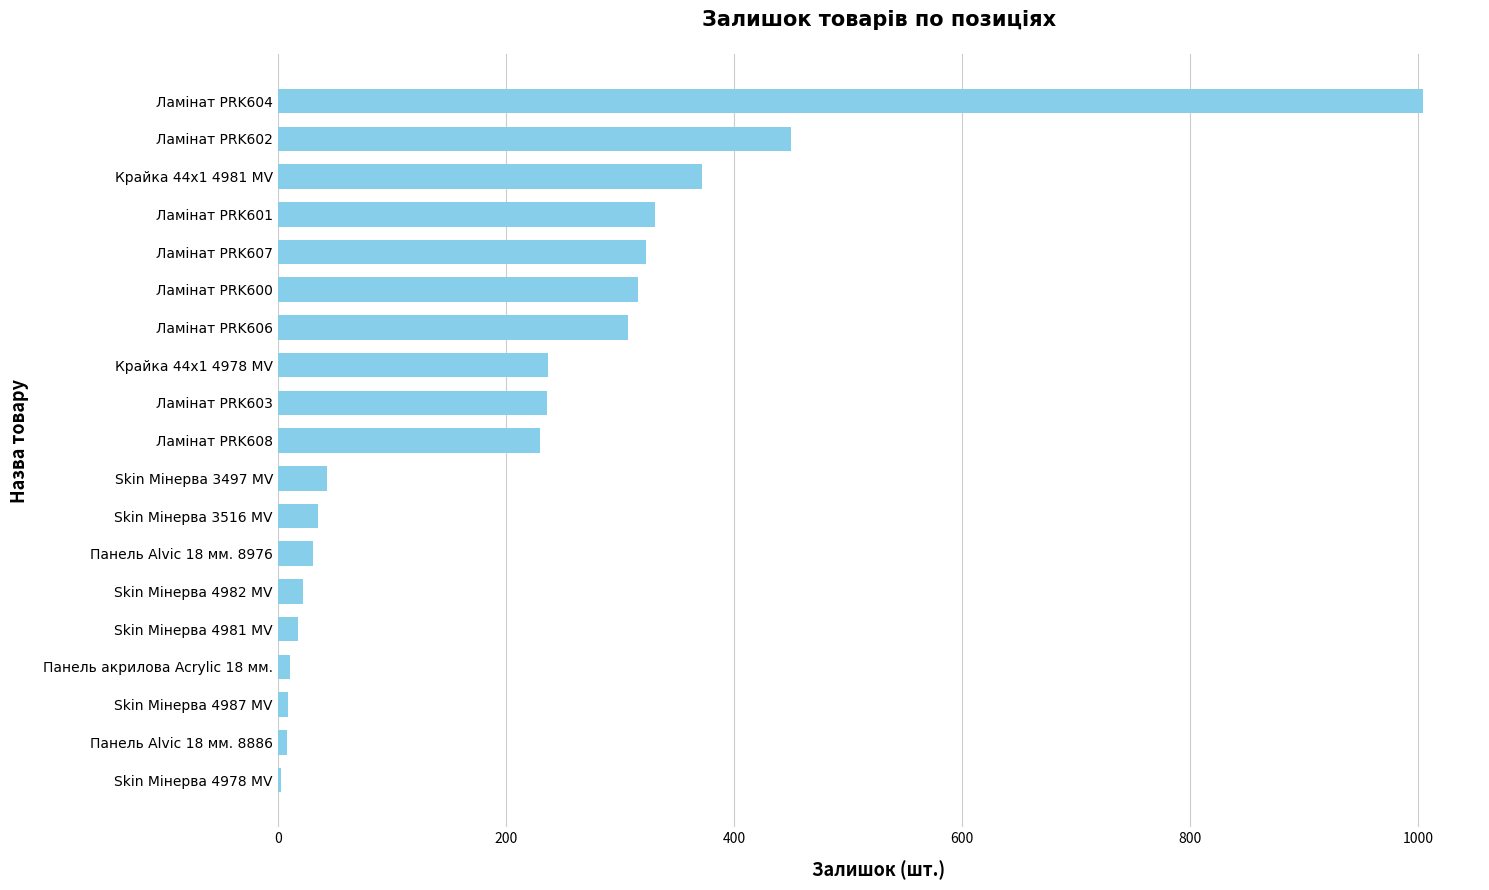

How many distinct data groups are displayed?

1